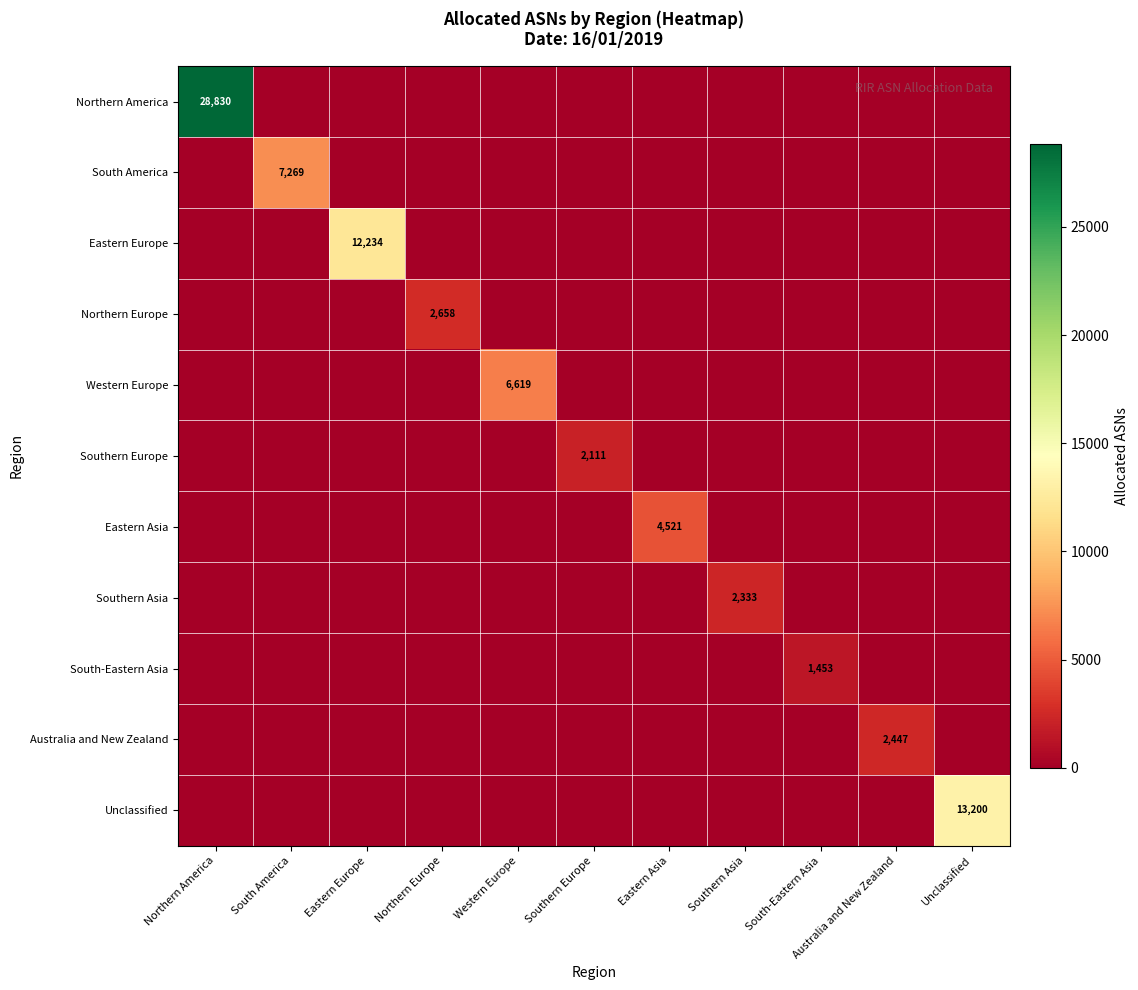

The Northern America series shows 28830 at Northern America. True or false?

True